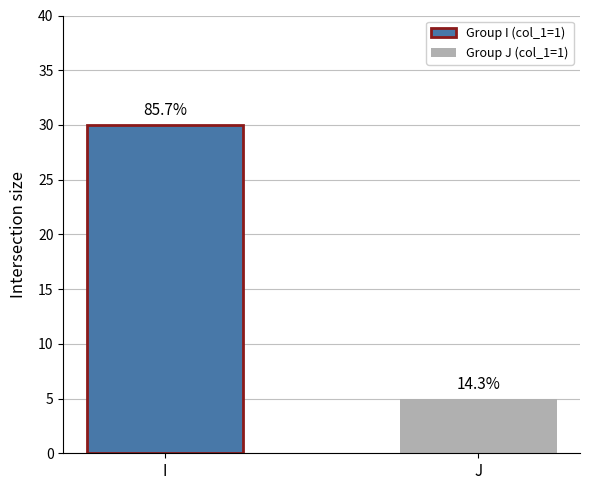

List the labels in order of value, smallest first.

J, I